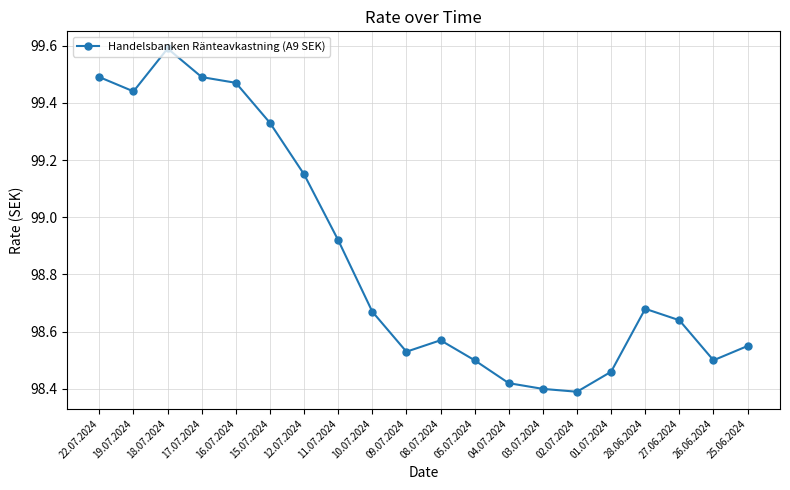

What is the maximum value shown in the chart?

99.6